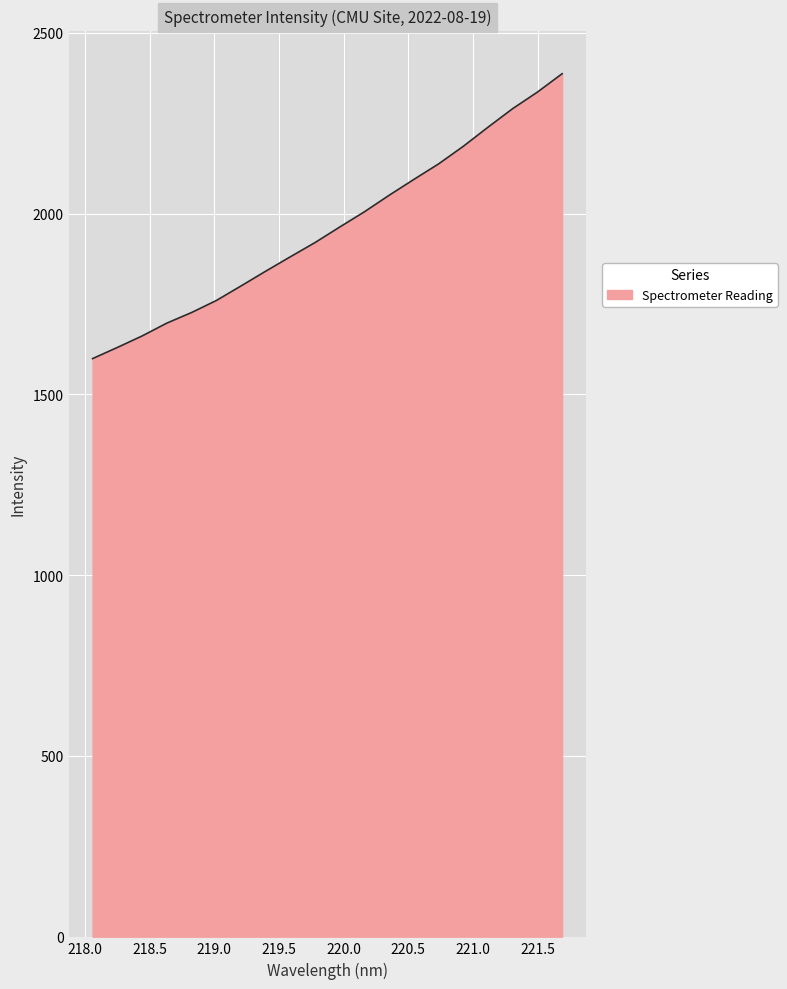

What is the greatest value displayed?

2387.1